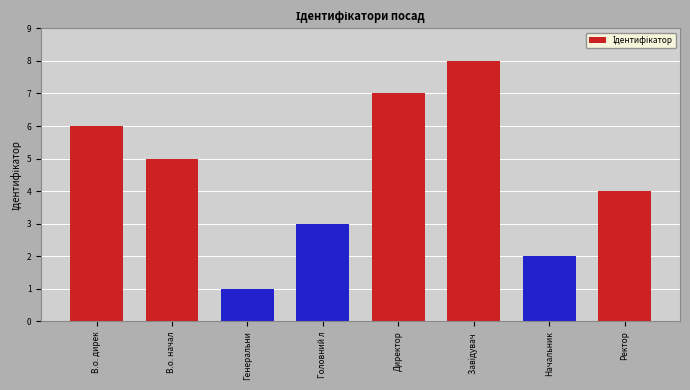

What is the approximate value at Директор?

7